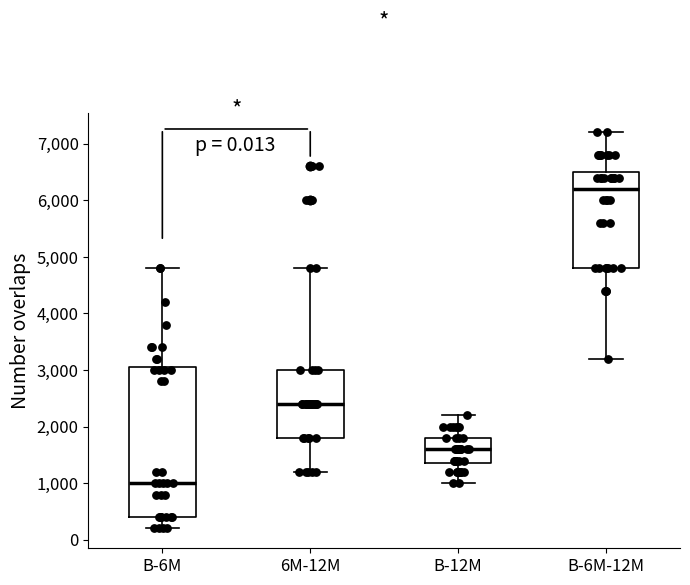

Which box is the tallest, from its lower edge to its upper edge?

B-6M